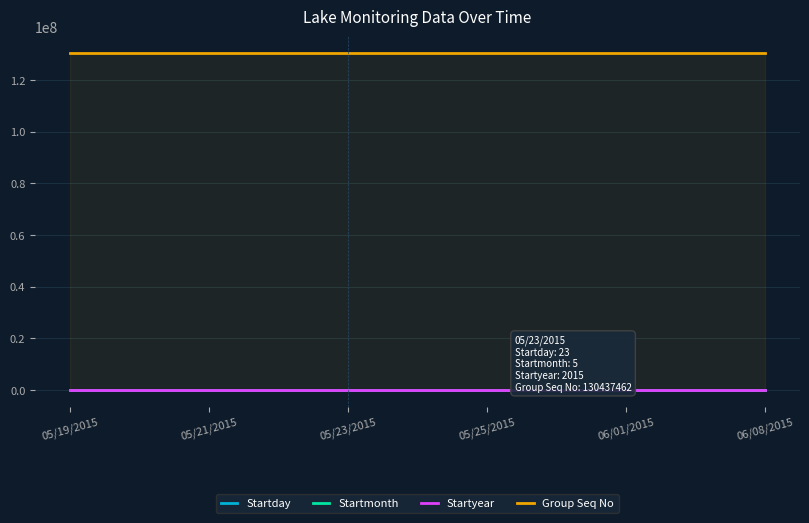

Where is Group Seq No nearest to the value 130437462?

05/19/2015